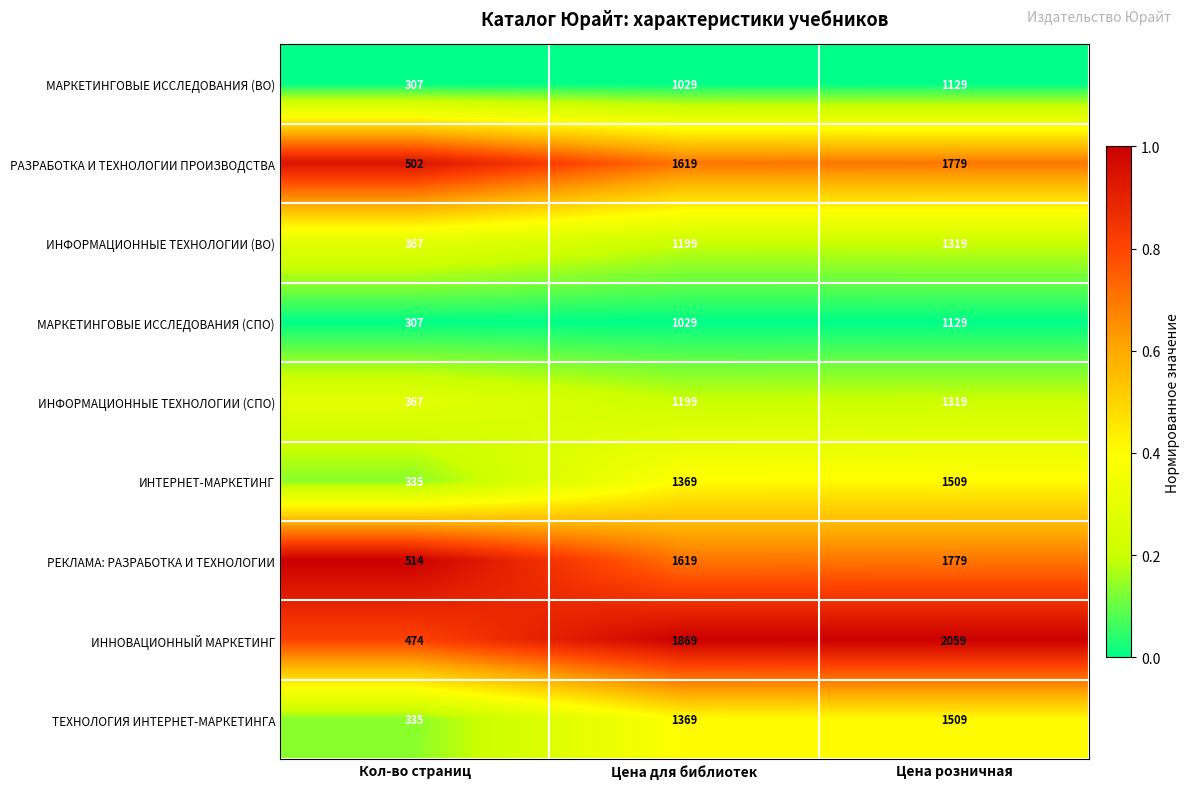

Which series changed the most between Кол-во страниц and Цена для библиотек?

ИННОВАЦИОННЫЙ МАРКЕТИНГ